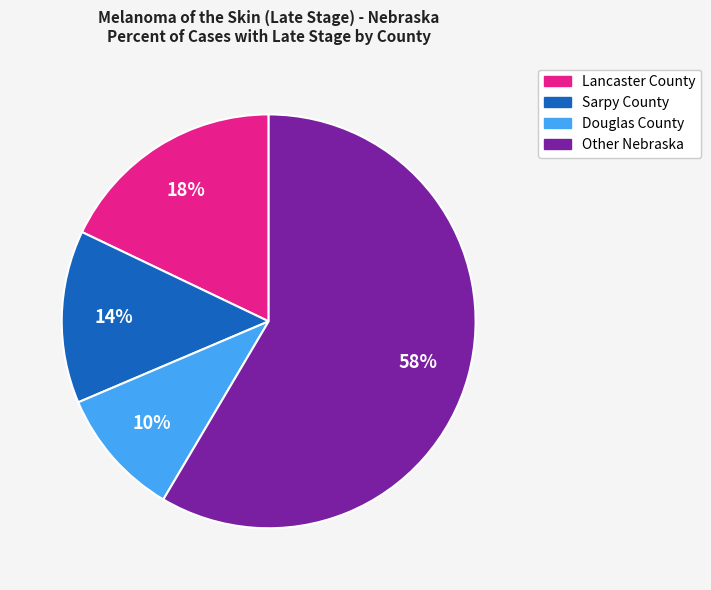

Combined, do Douglas County and Lancaster County account for over 50%?

No